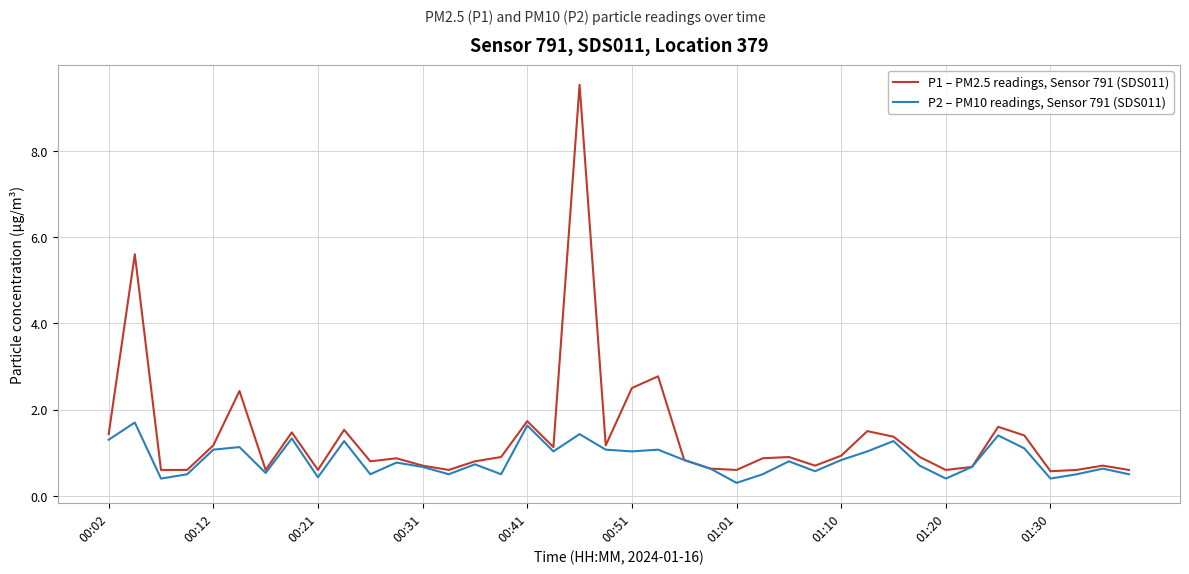

Which series has the largest total across all categories?

P1 – PM2.5 readings, Sensor 791 (SDS011)